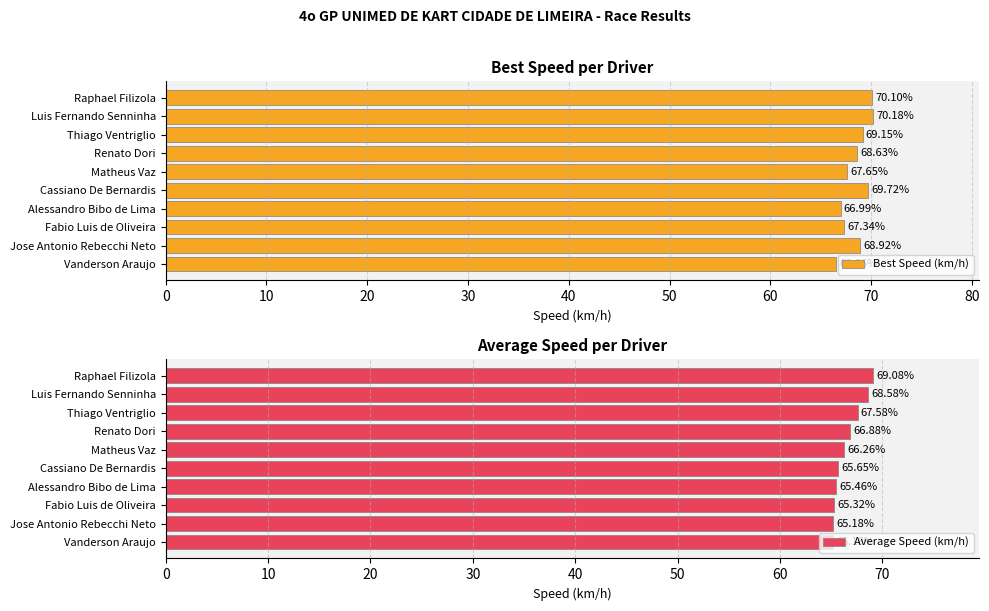

The Average Speed (km/h) series shows 69.1 at Raphael Filizola. True or false?

True